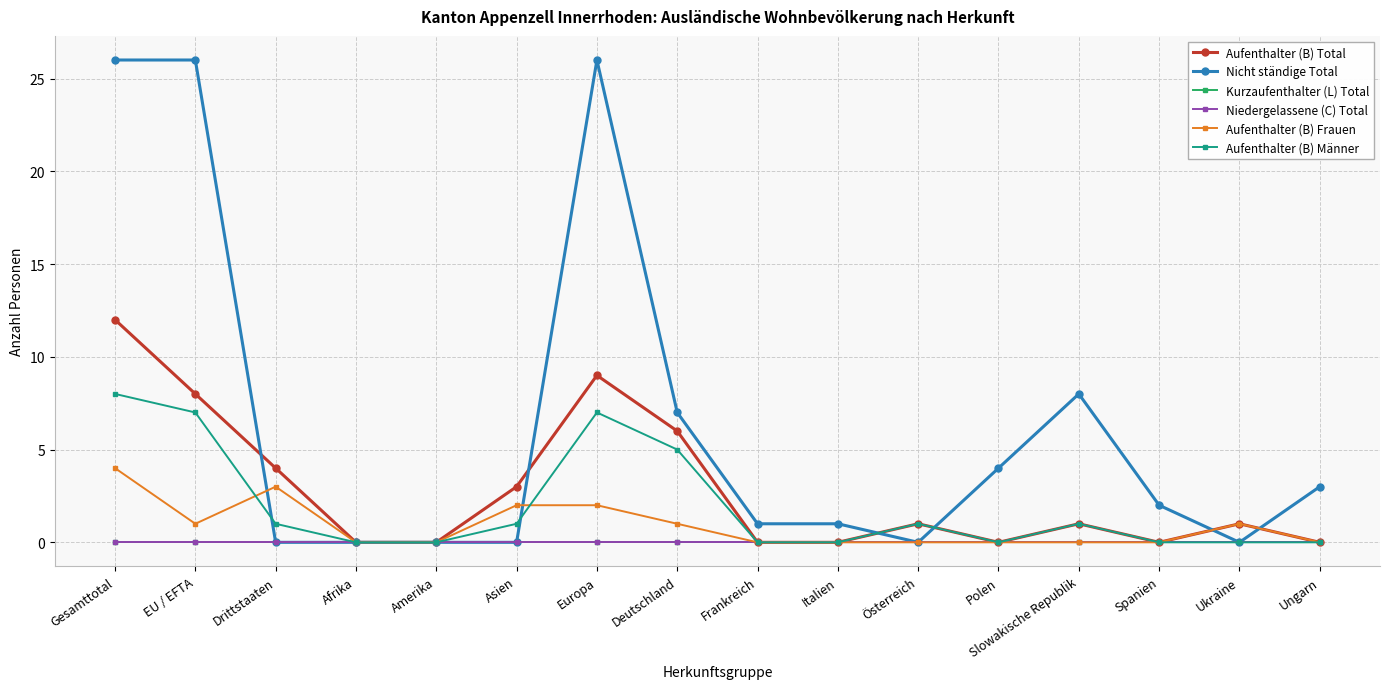

How many Aufenthalter (B) Männer values are between 0 and 5?

13